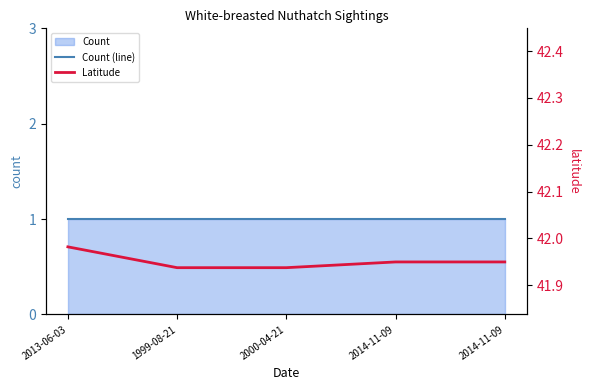

True or false: Count (line) and Latitude cross at least once.

False